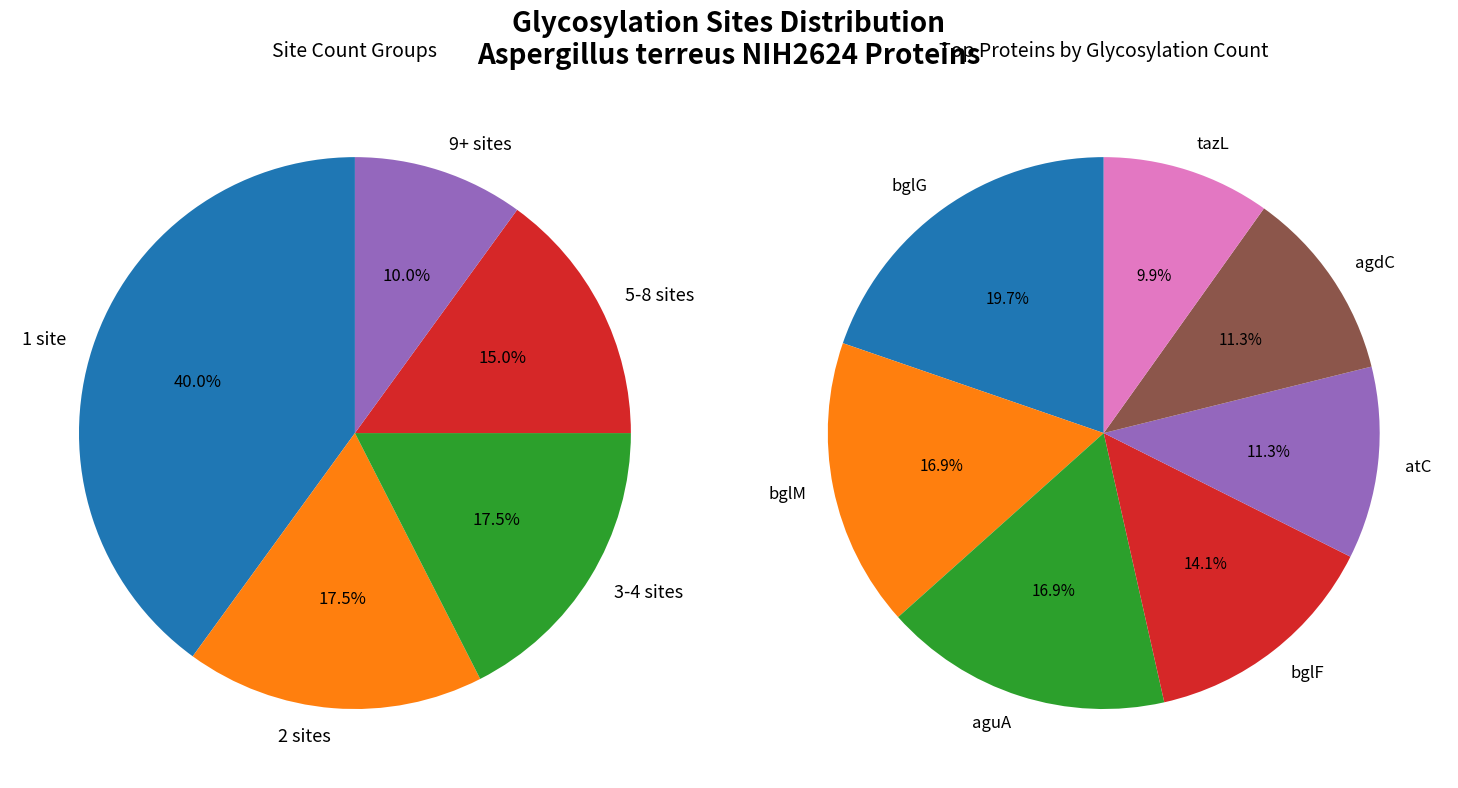

True or false: rot1 accounts for 10% of the total.

False